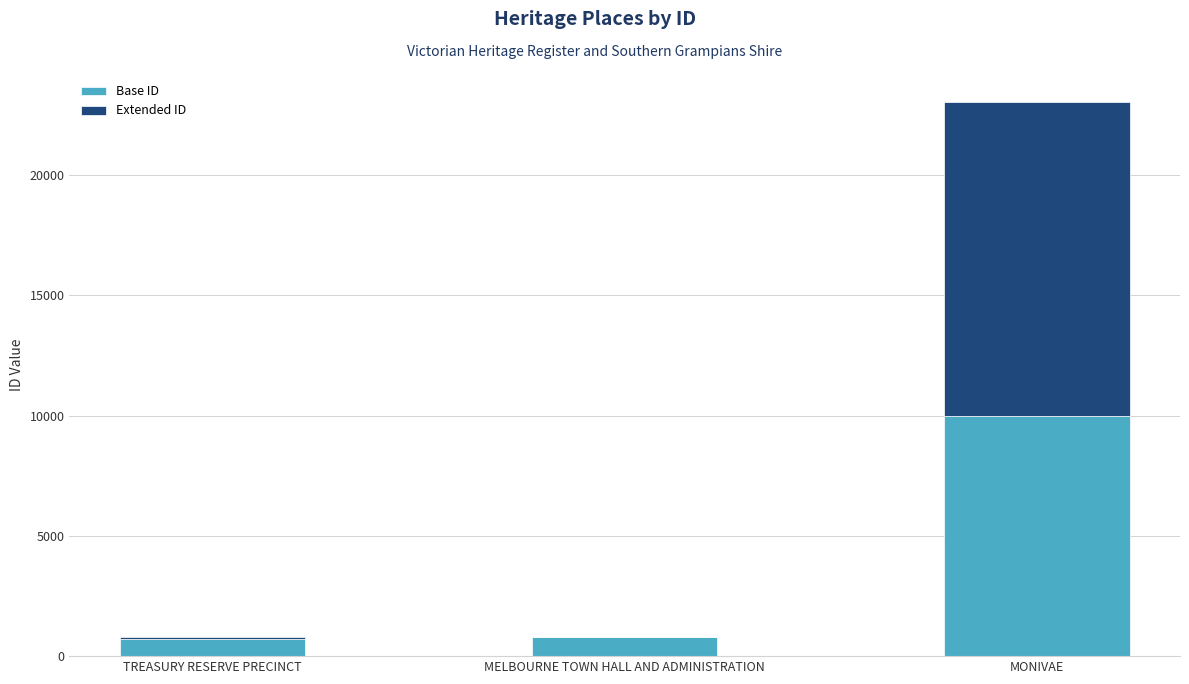

How many data points does each series have?

3